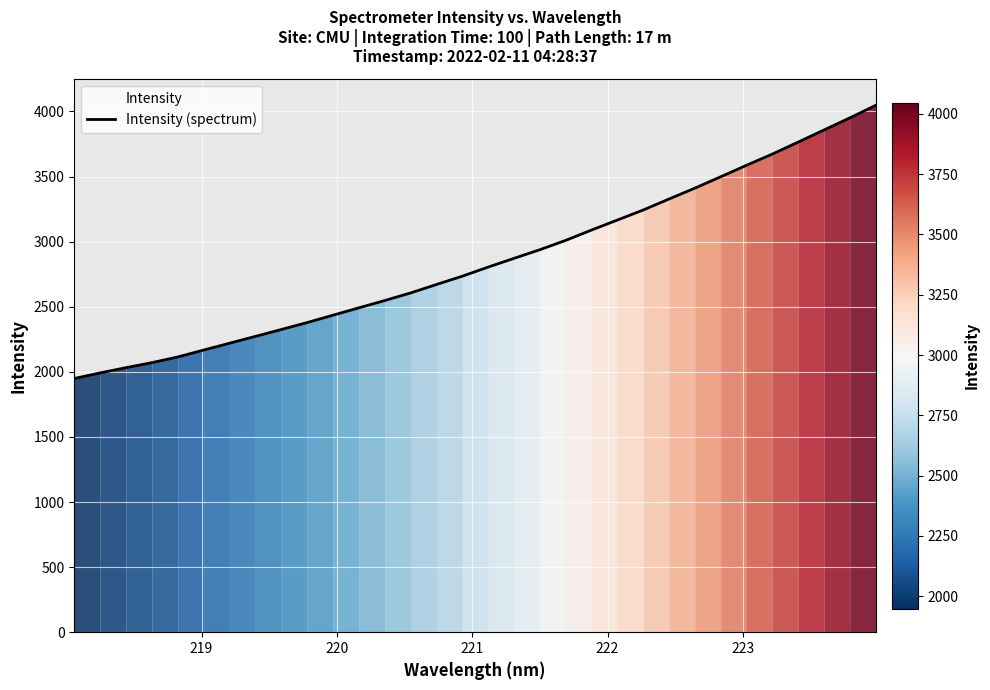

What is the smallest value displayed?

1948.7